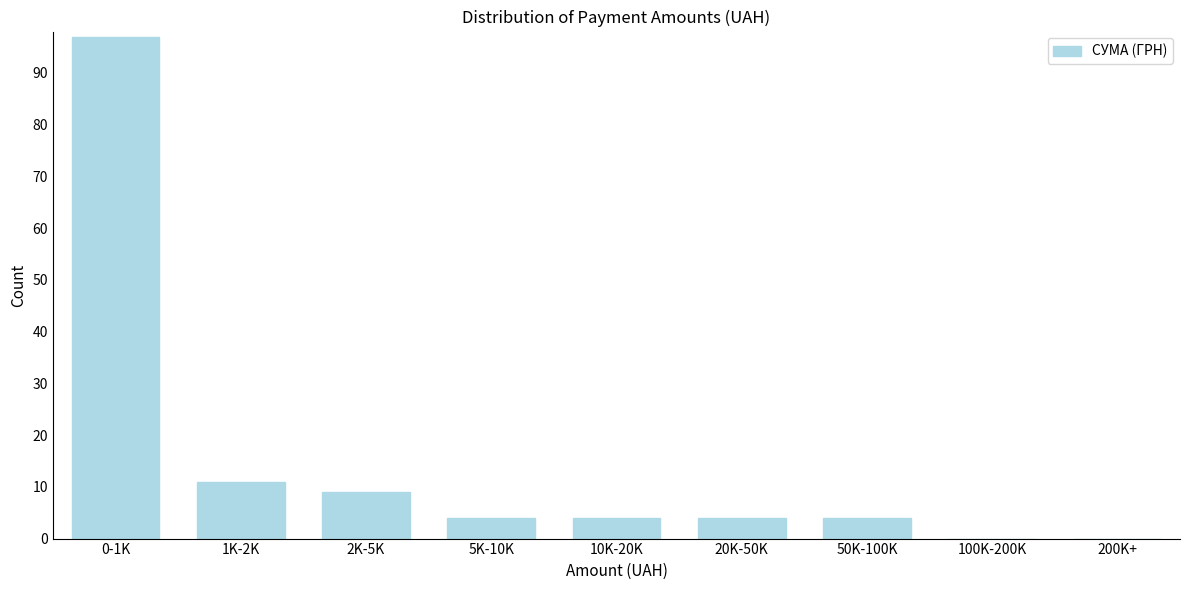

Reading left to right, list all the values displayed in this chart.

0-1K=97	1K-2K=11	2K-5K=9	5K-10K=4	10K-20K=4	20K-50K=4	50K-100K=4	100K-200K=0	200K+=0